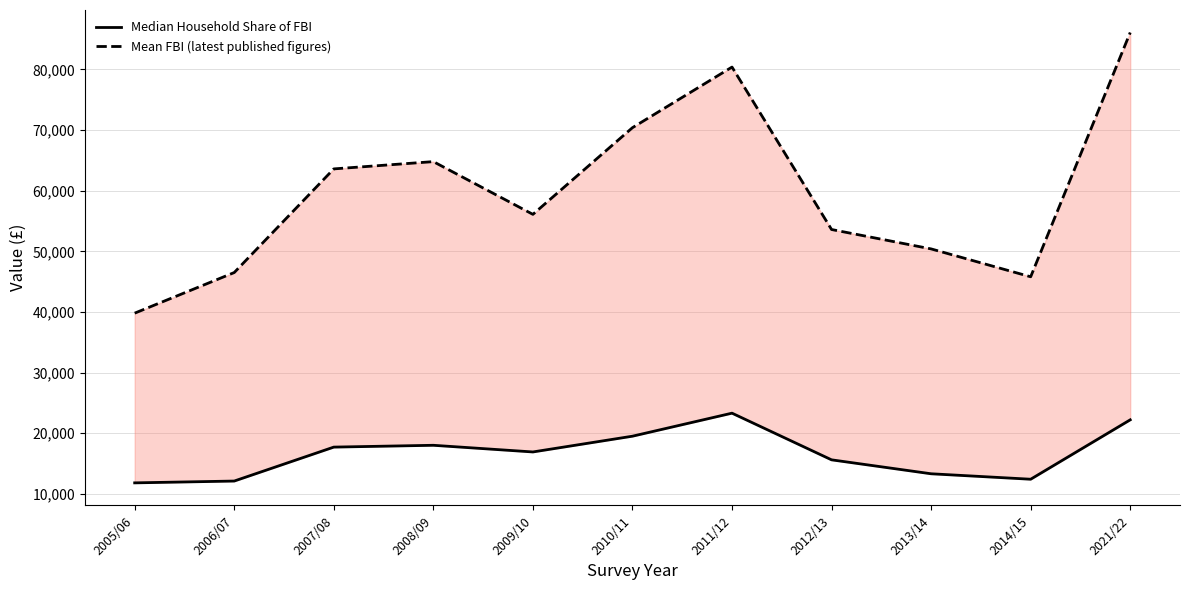

Is it true that Median Household Share of FBI equals 11800 at 2005/06?

True